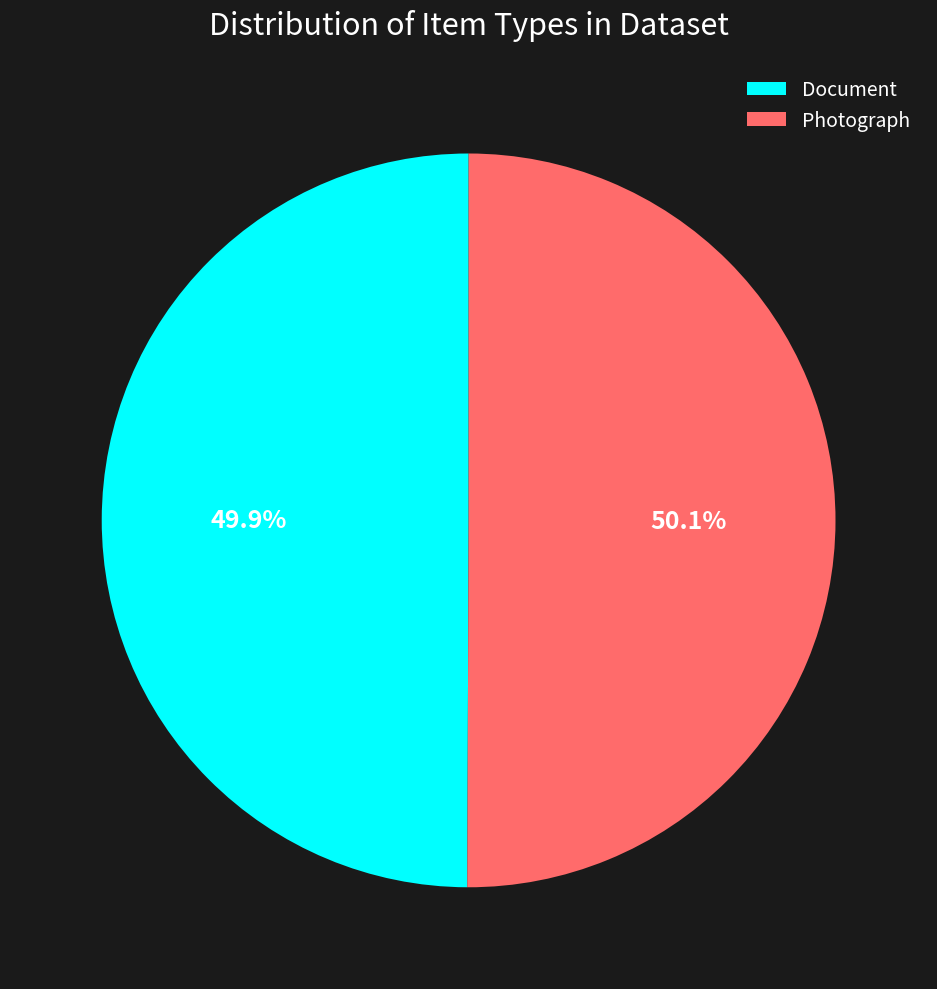

Combined, do Photograph and Document account for over 50%?

Yes